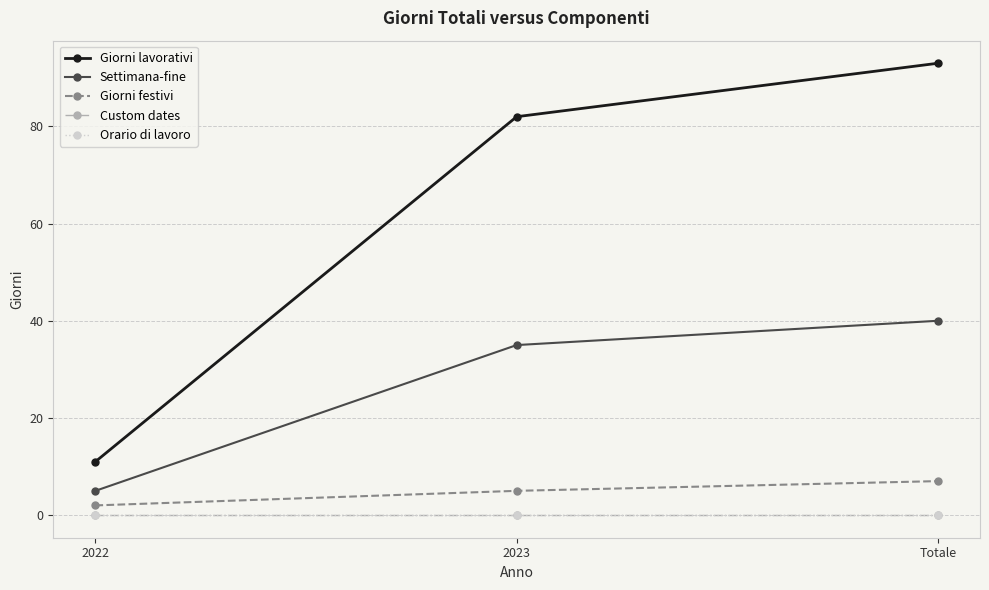

What is the label of the 3rd point from the right?

2022